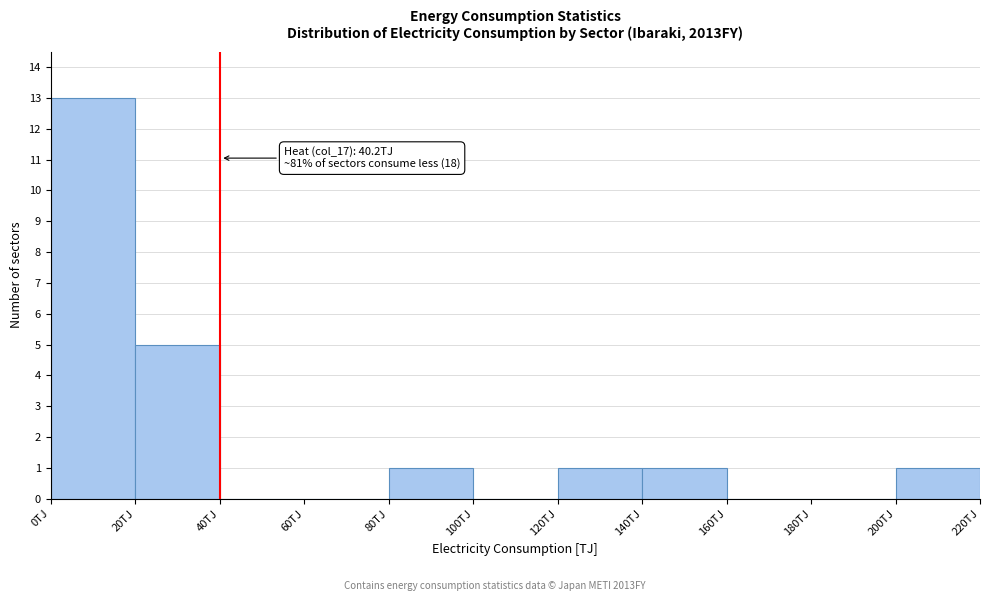

Which range on the x-axis has the tallest bar?

0 to 20